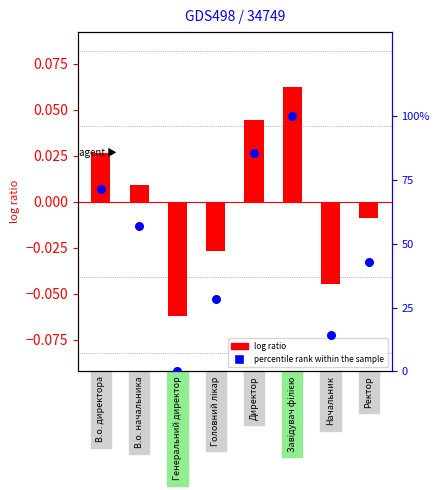

Which series has the largest Y range (max minus min)?

percentile rank within the sample